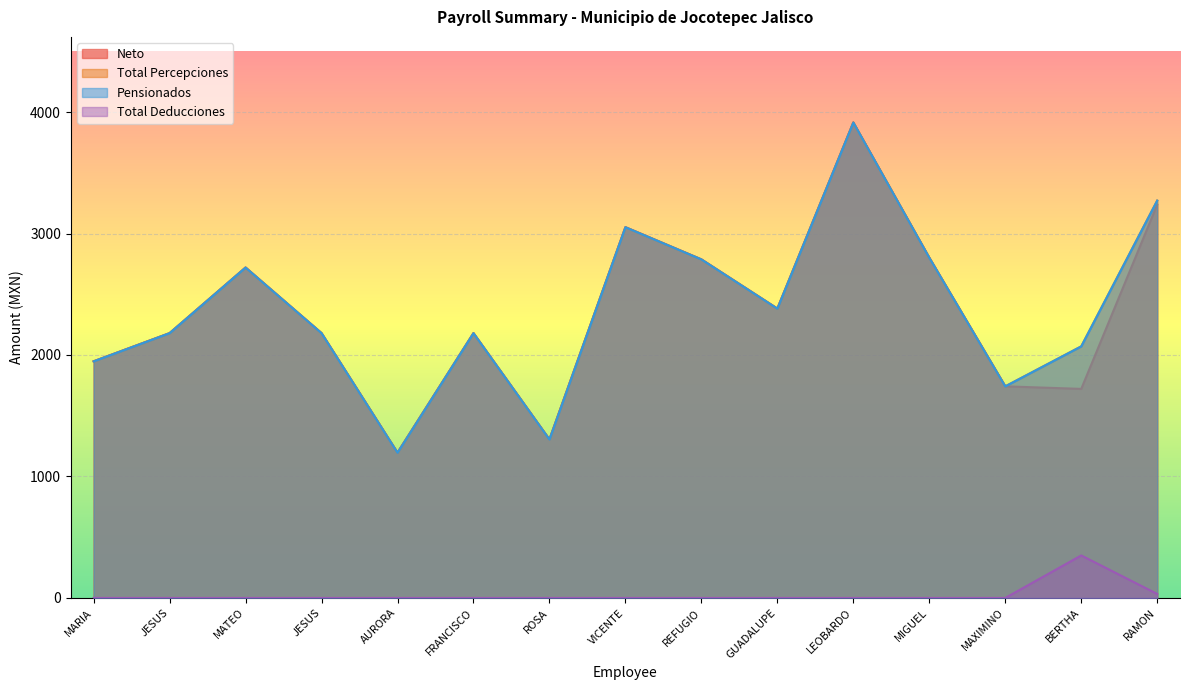

The Total Percepciones series shows 556 at MAXIMINO. True or false?

False